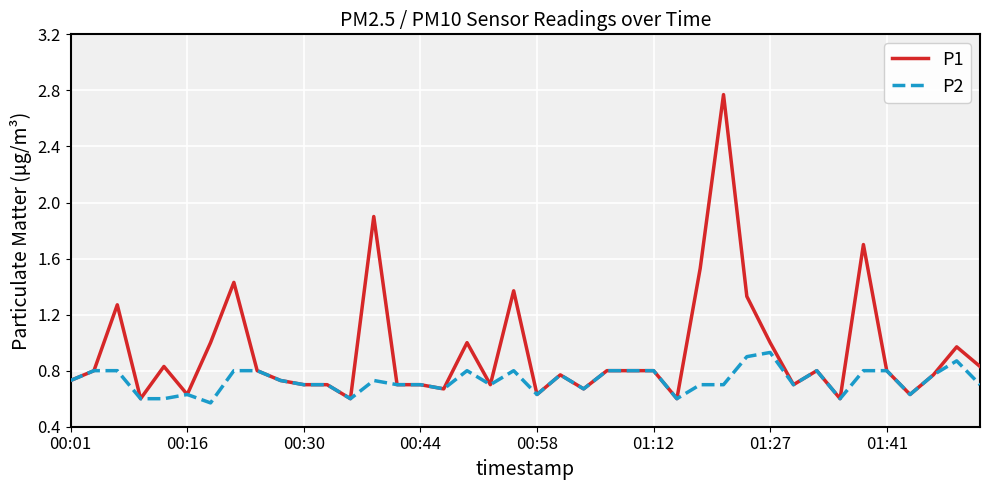

Which series has the widest spread of values?

P1